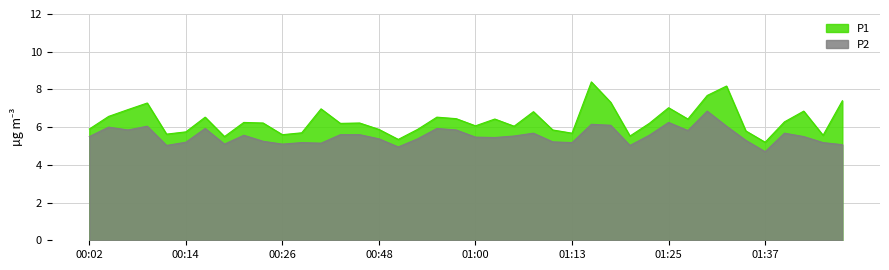

Is it true that P2 equals 9.5 at 00:04?

False